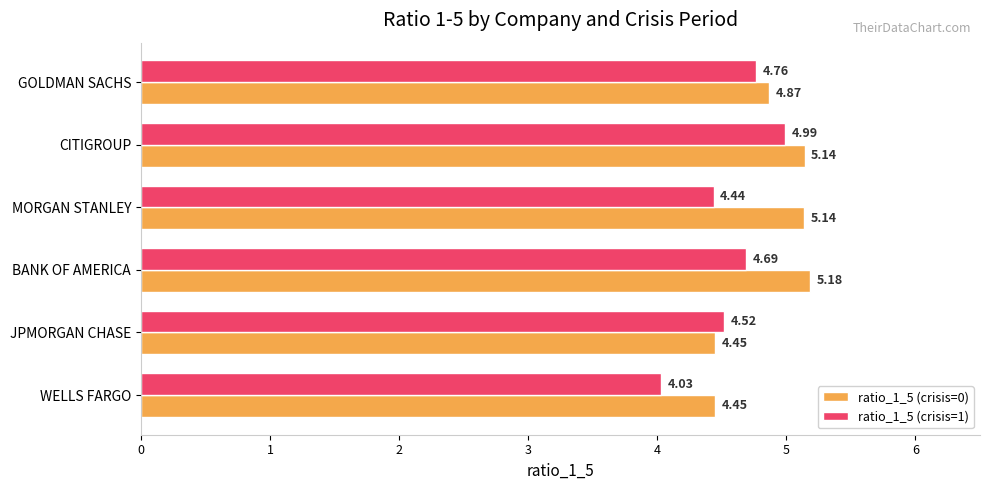

What is the difference between the maximum and minimum values in the ratio_1_5 (crisis=0) series?

0.7